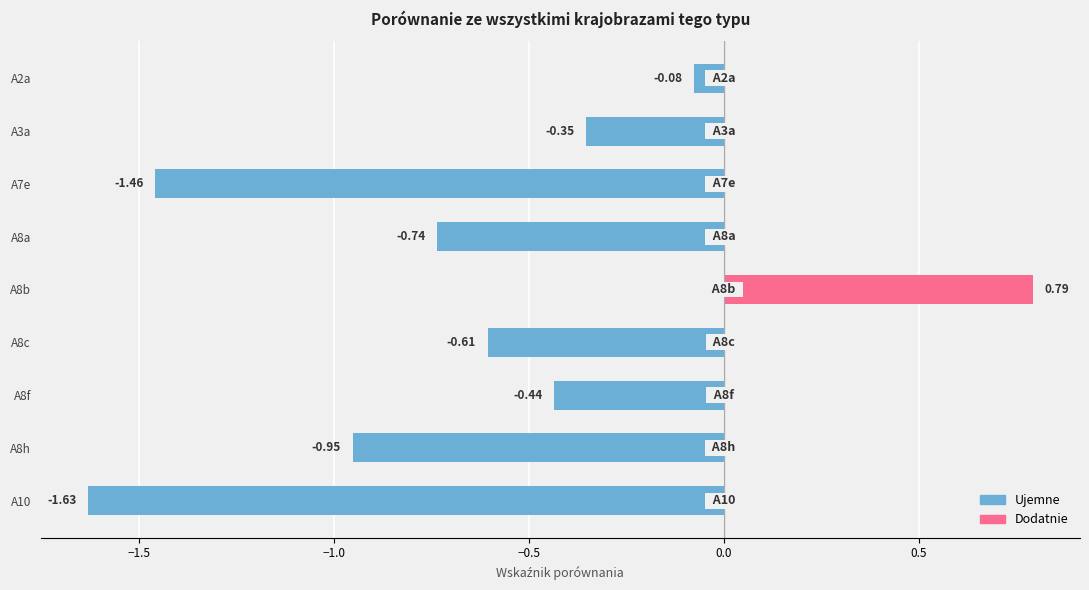

Which category has the lowest value across all series?

A10